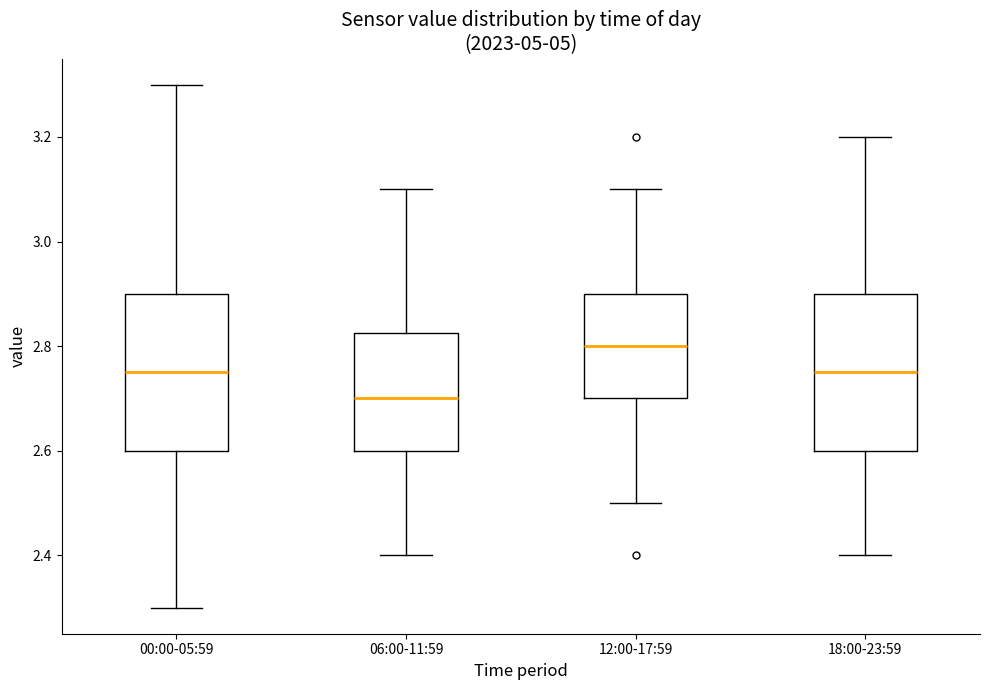

Which box's median line is the highest?

12:00-17:59